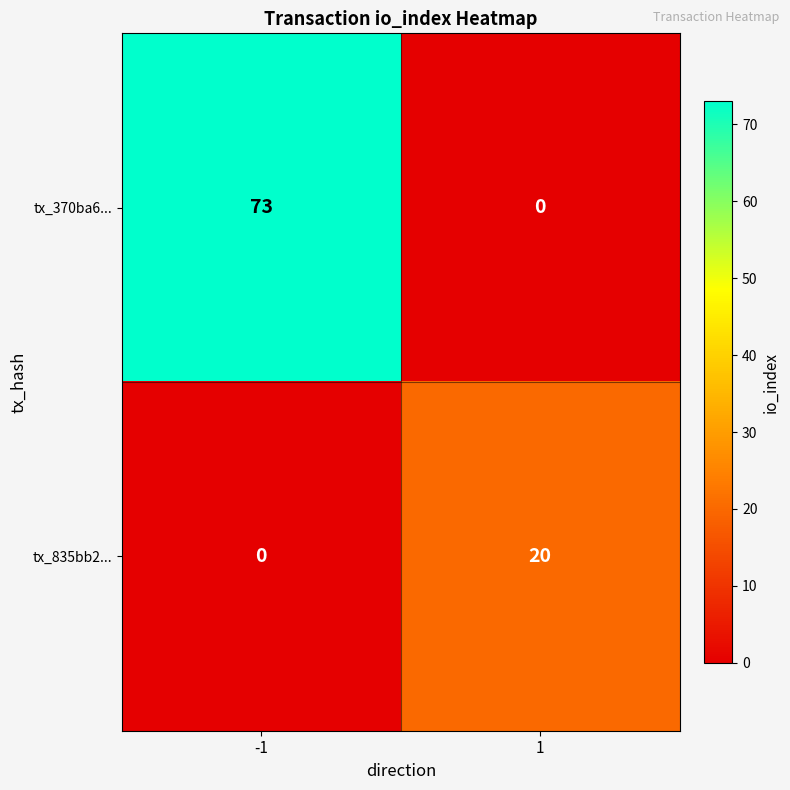

Reading left to right, extract all data points from this chart.

tx_370ba6...: -1=73	1=0
tx_835bb2...: -1=0	1=20